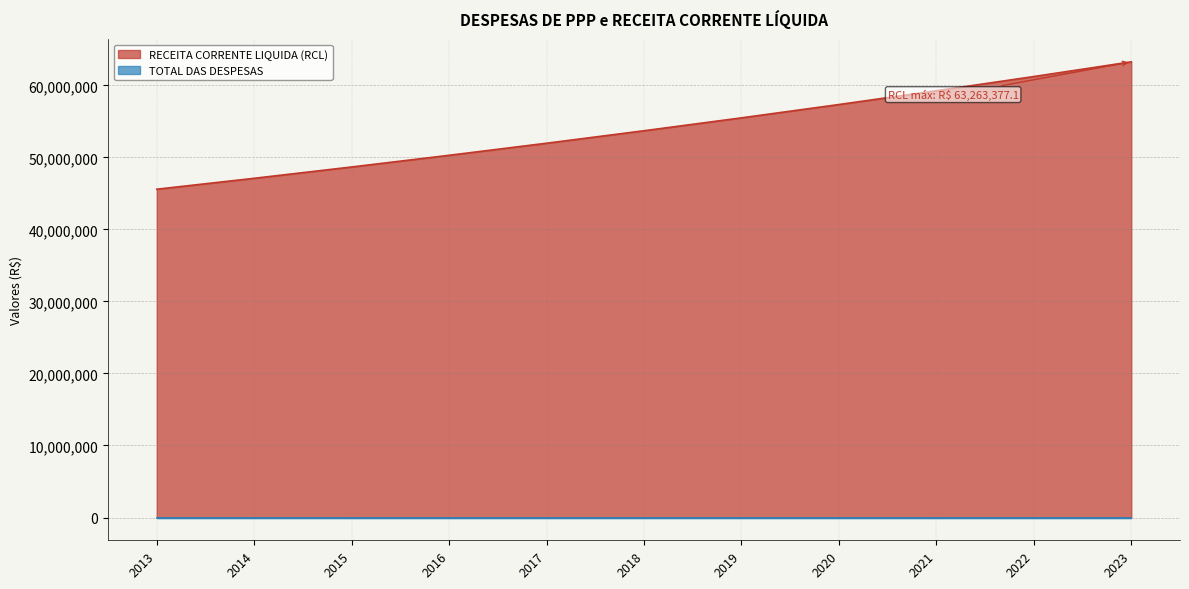

Reading right to left, extract all data points from this chart.

63263377.1	61222595.7	59247646.9	57336406.9	55486820.6	53696899.3	51964718.1	50288414.4	48666185.8	47096287.8	45577032.4